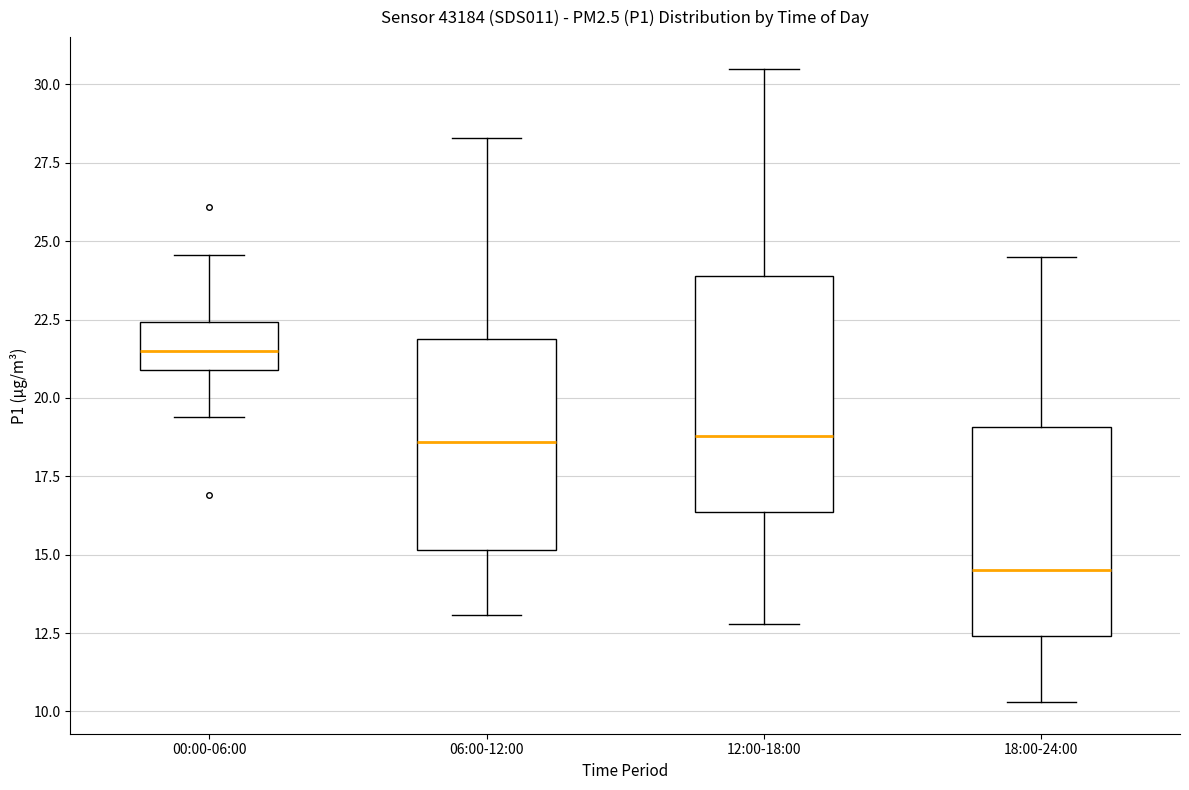

Which box is the tallest, from its lower edge to its upper edge?

12:00-18:00